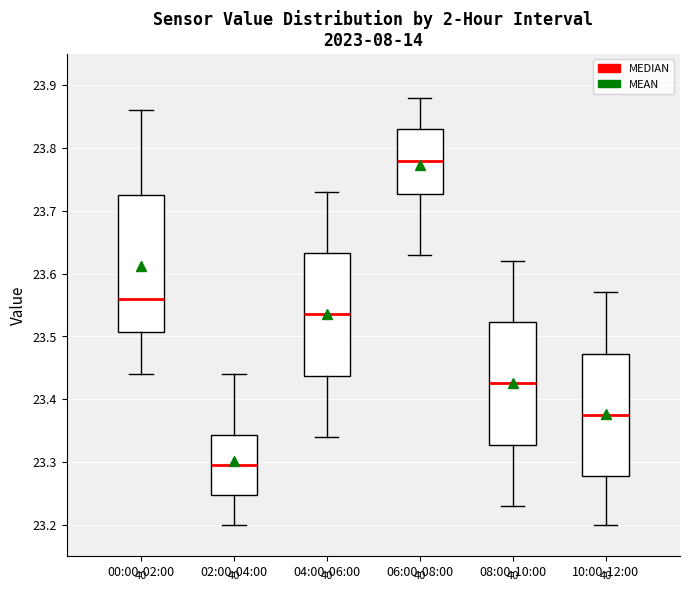

Where is the lower edge of the box for 10:00-12:00 on the y-axis? The values are not printed on the chart, so give them approximately, as read against the axis.

23.28